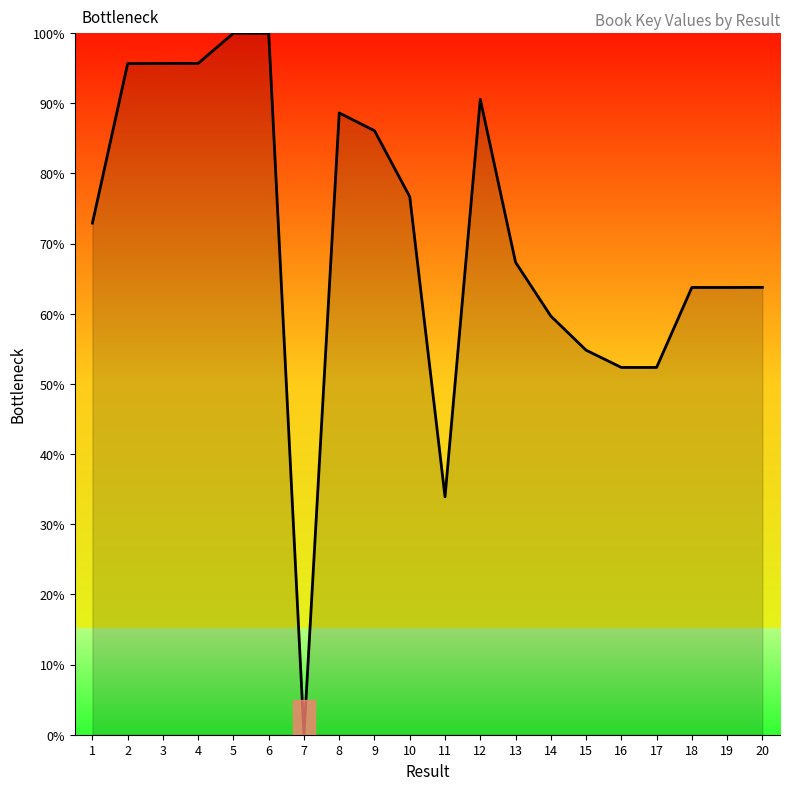

The value at 6 is 130.5. True or false?

False